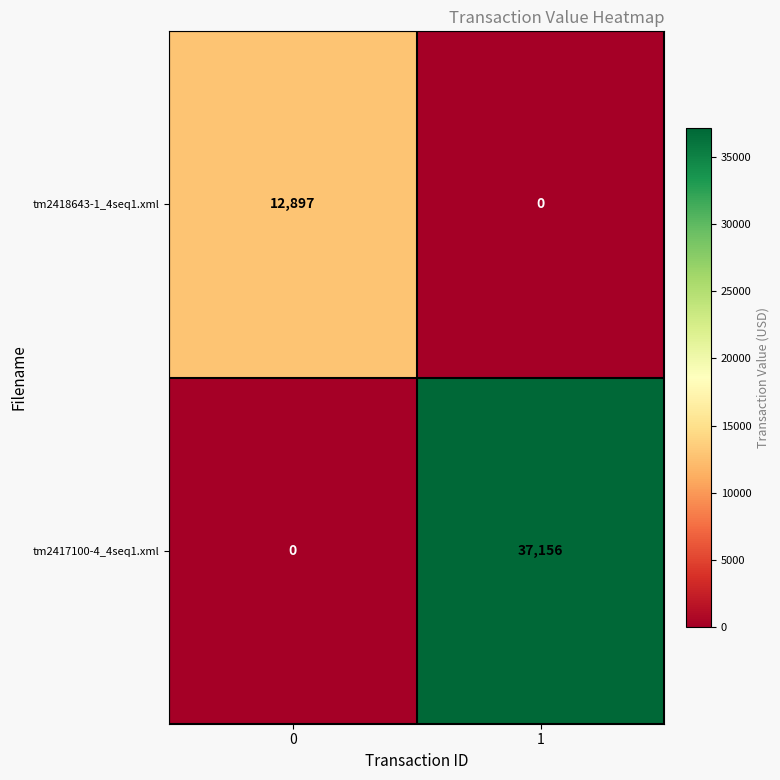

Count the number of categories in the chart.

2